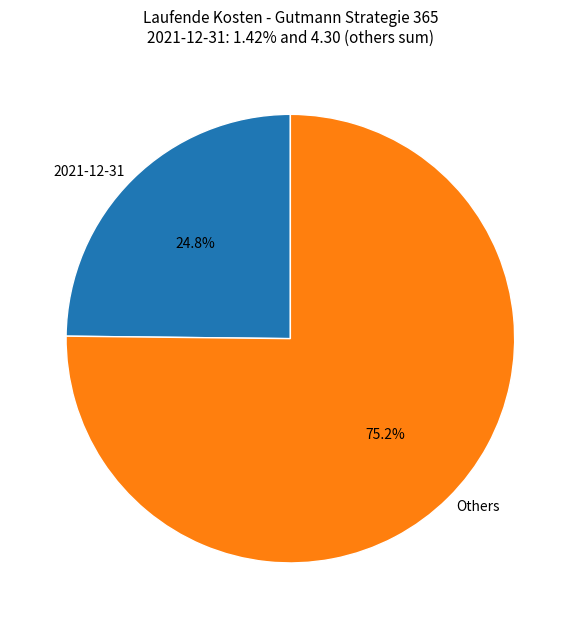

Count the number of slices in the pie.

2